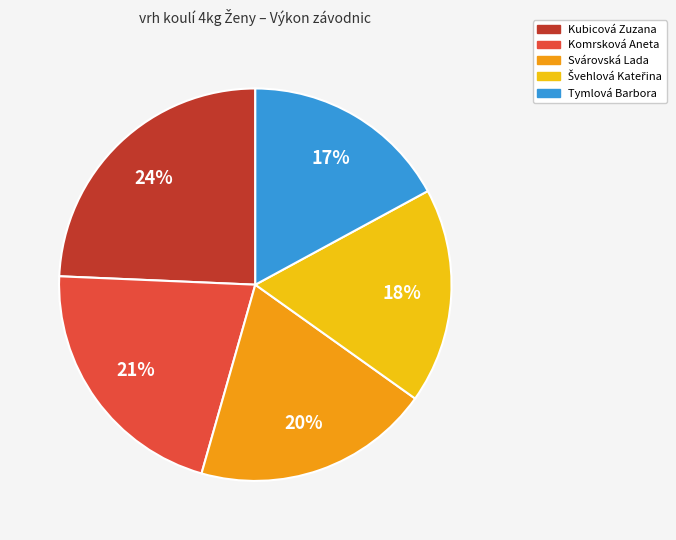

To the nearest percent, what is the difference between the largest and smallest slice percentages?

7%